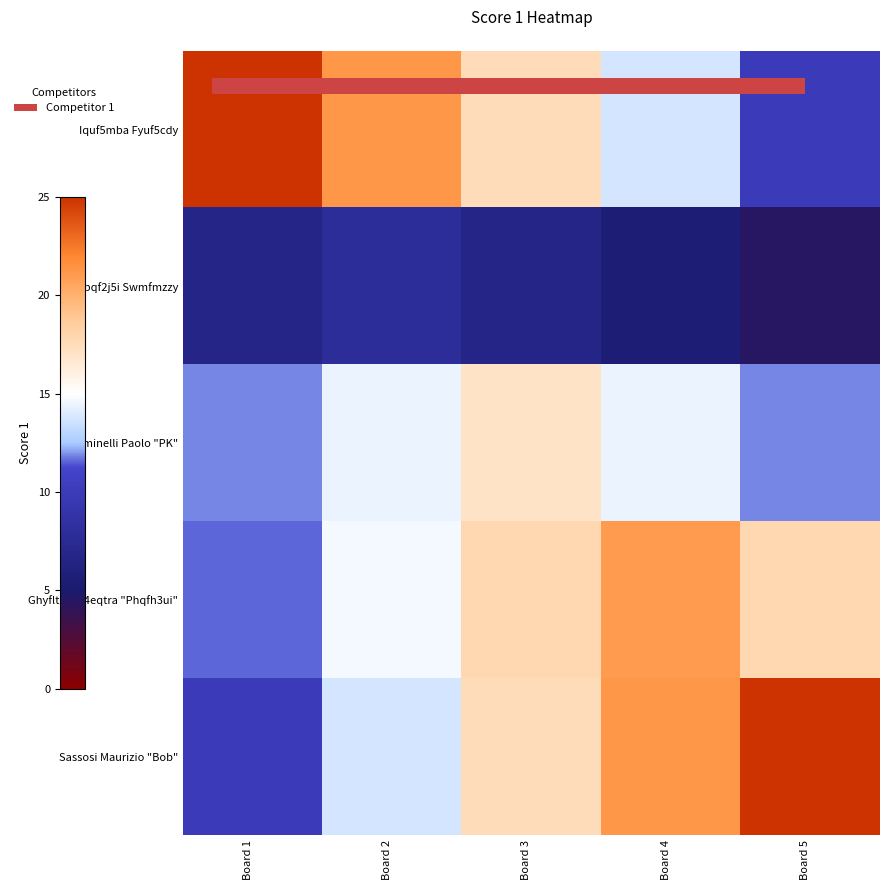

At which label does Sassosi Maurizio "Bob" first exceed 17?

Board 3